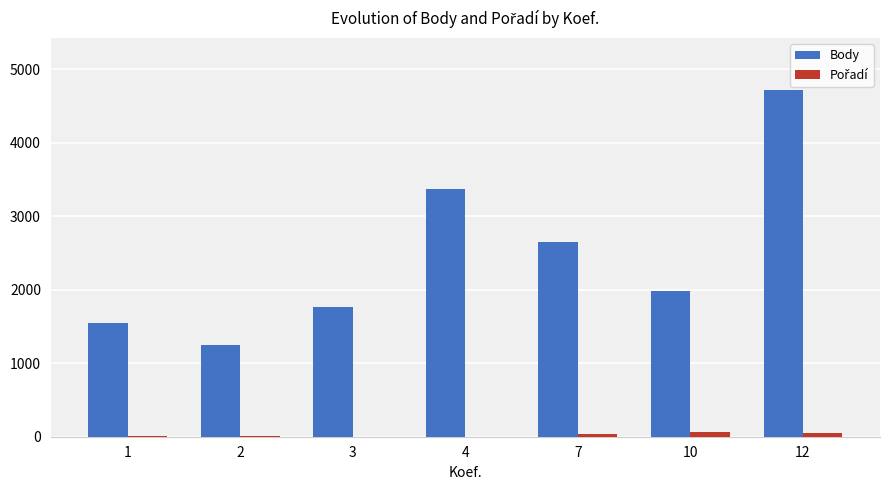

Which label corresponds to the largest value in the chart?

12